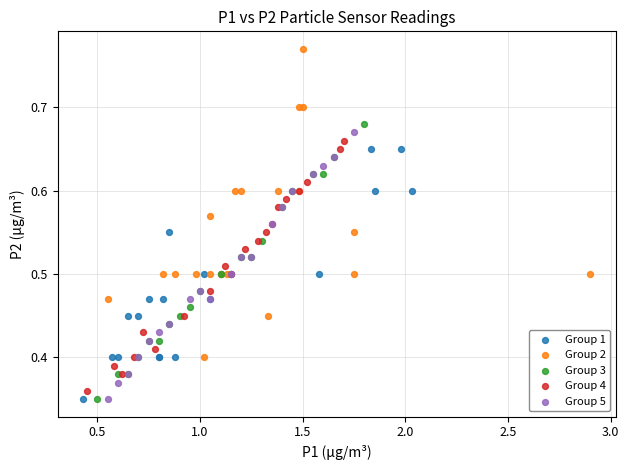

What are all the series names shown in the legend?

Group 1, Group 2, Group 3, Group 4, Group 5